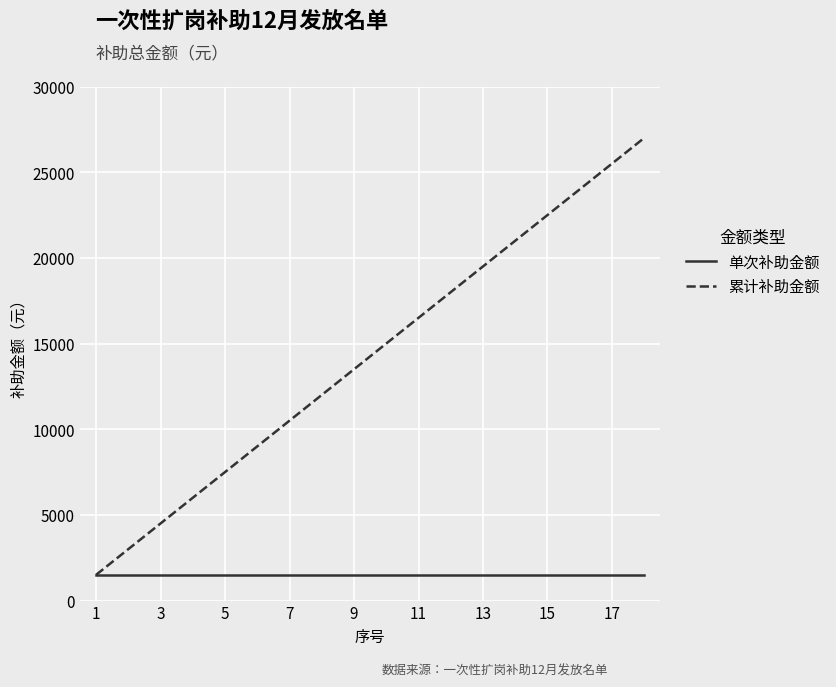

What are all the series names shown in the legend?

单次补助金额, 累计补助金额